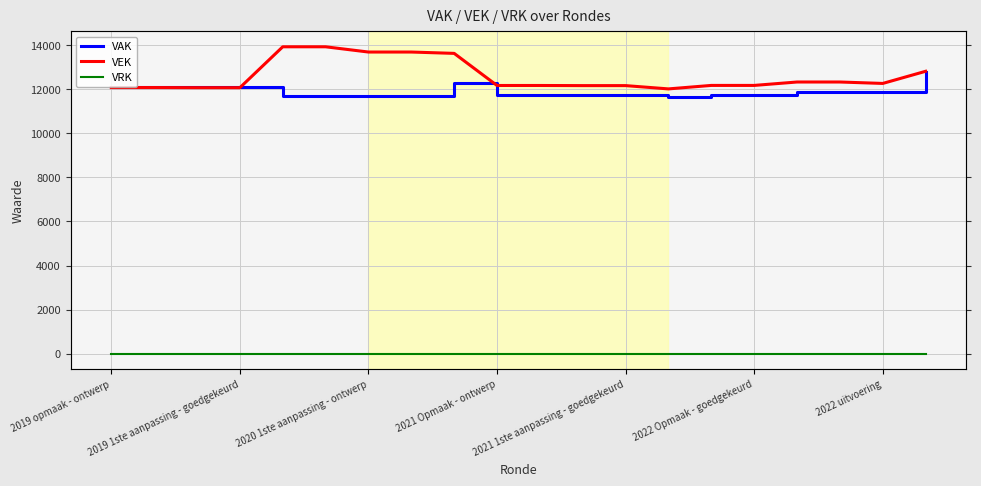

What are all the series names shown in the legend?

VAK, VEK, VRK